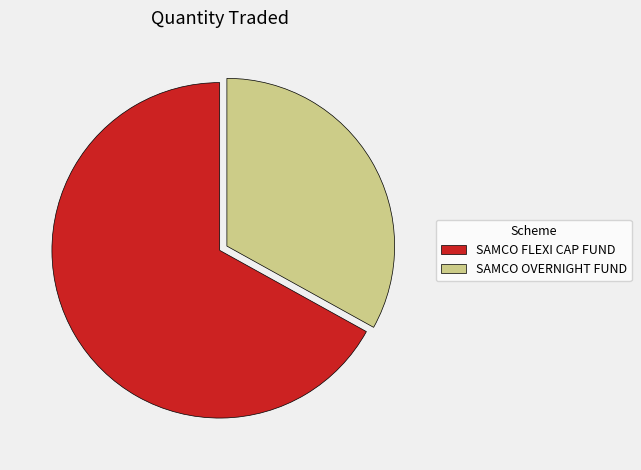

Which has a higher value, SAMCO FLEXI CAP FUND or SAMCO OVERNIGHT FUND?

SAMCO FLEXI CAP FUND